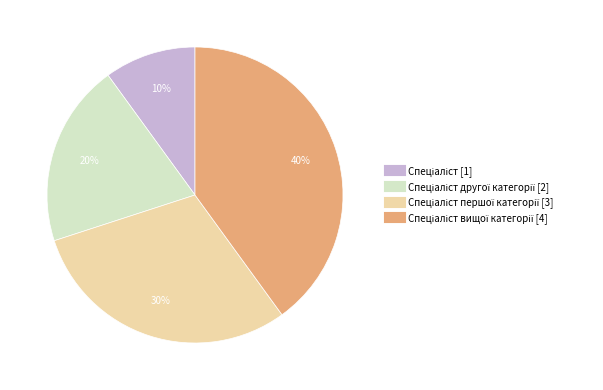

Count the number of slices in the pie.

4